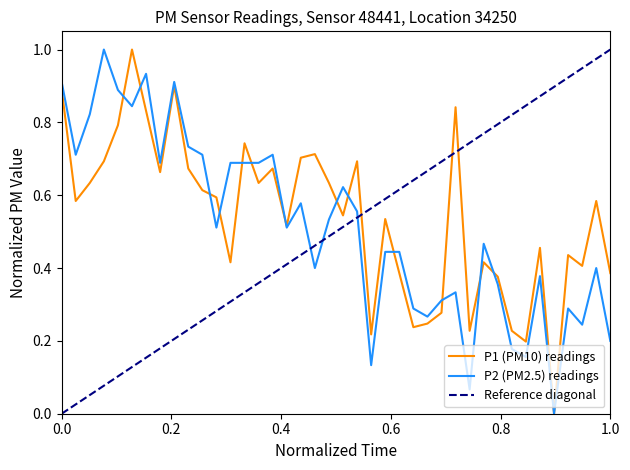

What is the value of the P1 point at the 18th from the left?

0.7